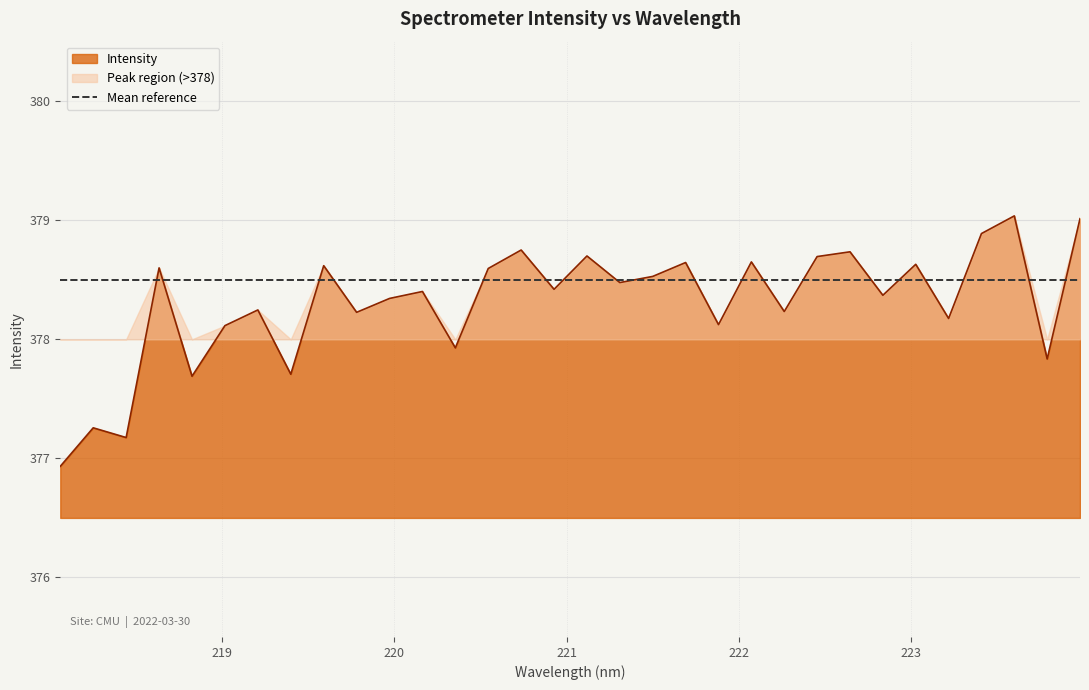

Where does the data first go above 378?

218.6332